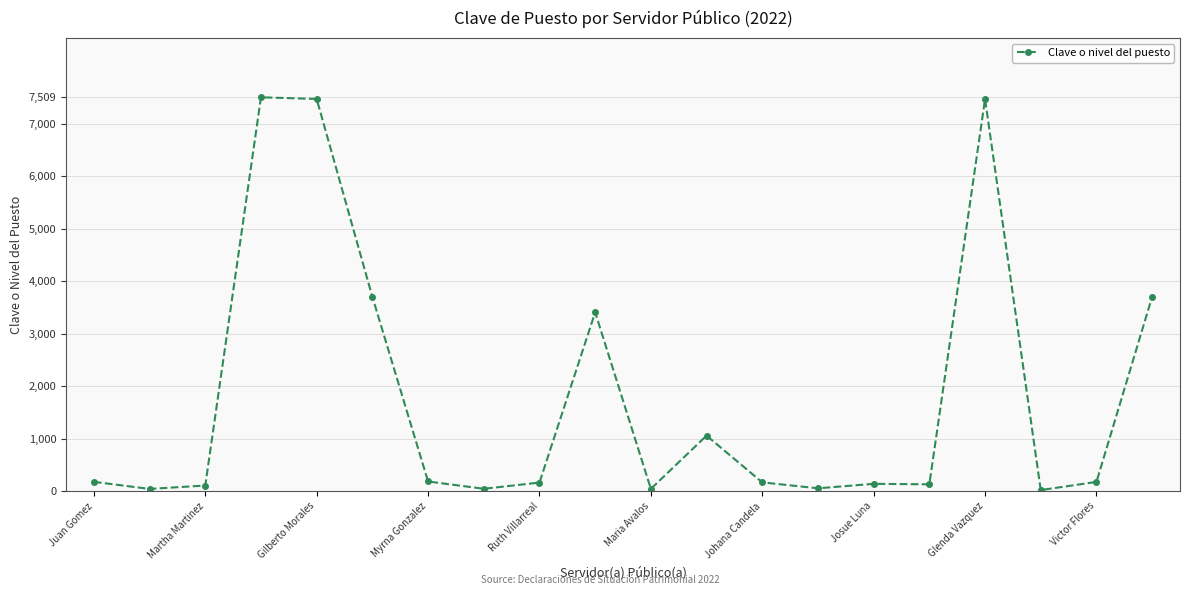

What is the greatest value displayed?

7509